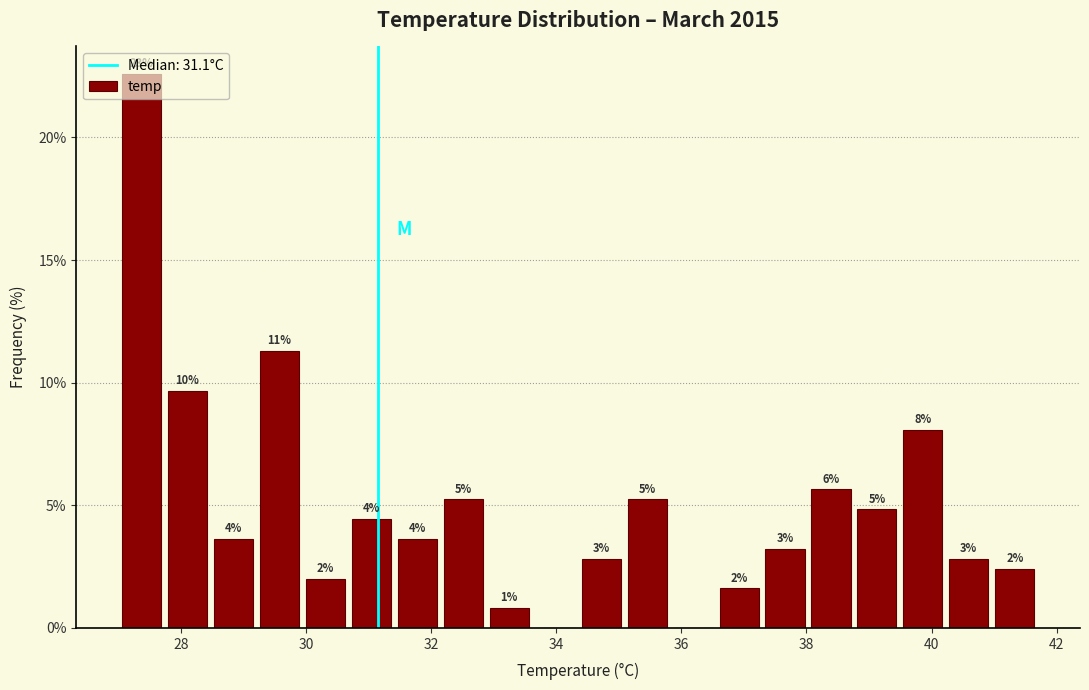

Around what value on the x-axis is the tallest bar? Give the approximate position of its centre, as read against the axis.

27.4